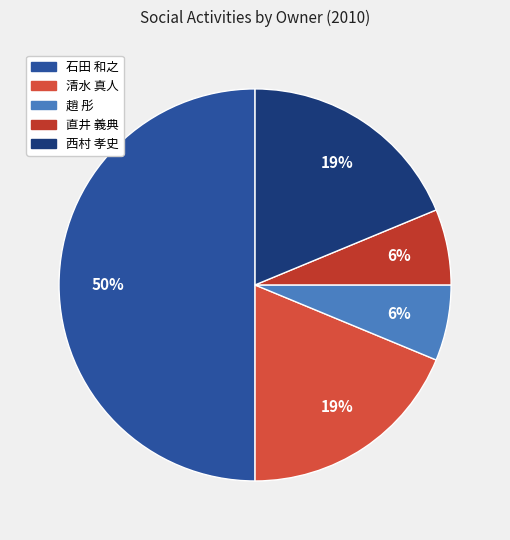

What is the smallest slice in the pie chart?

趙 彤